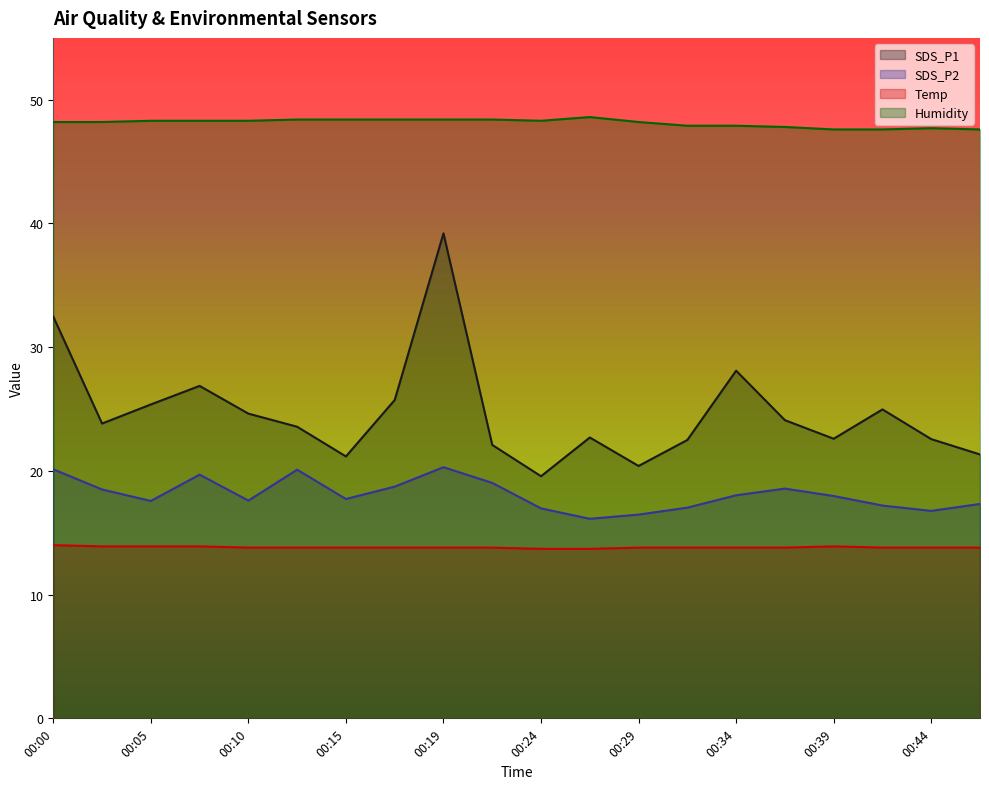

What are all the series names shown in the legend?

SDS_P1, SDS_P2, Temp, Humidity